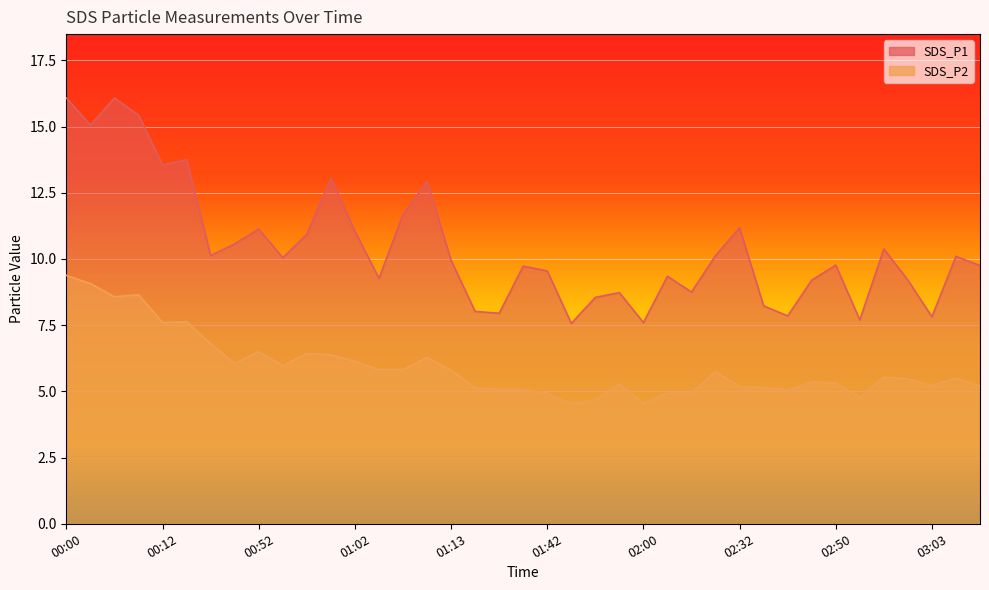

Rank the series at 01:15 from highest to lowest value.

SDS_P1, SDS_P2